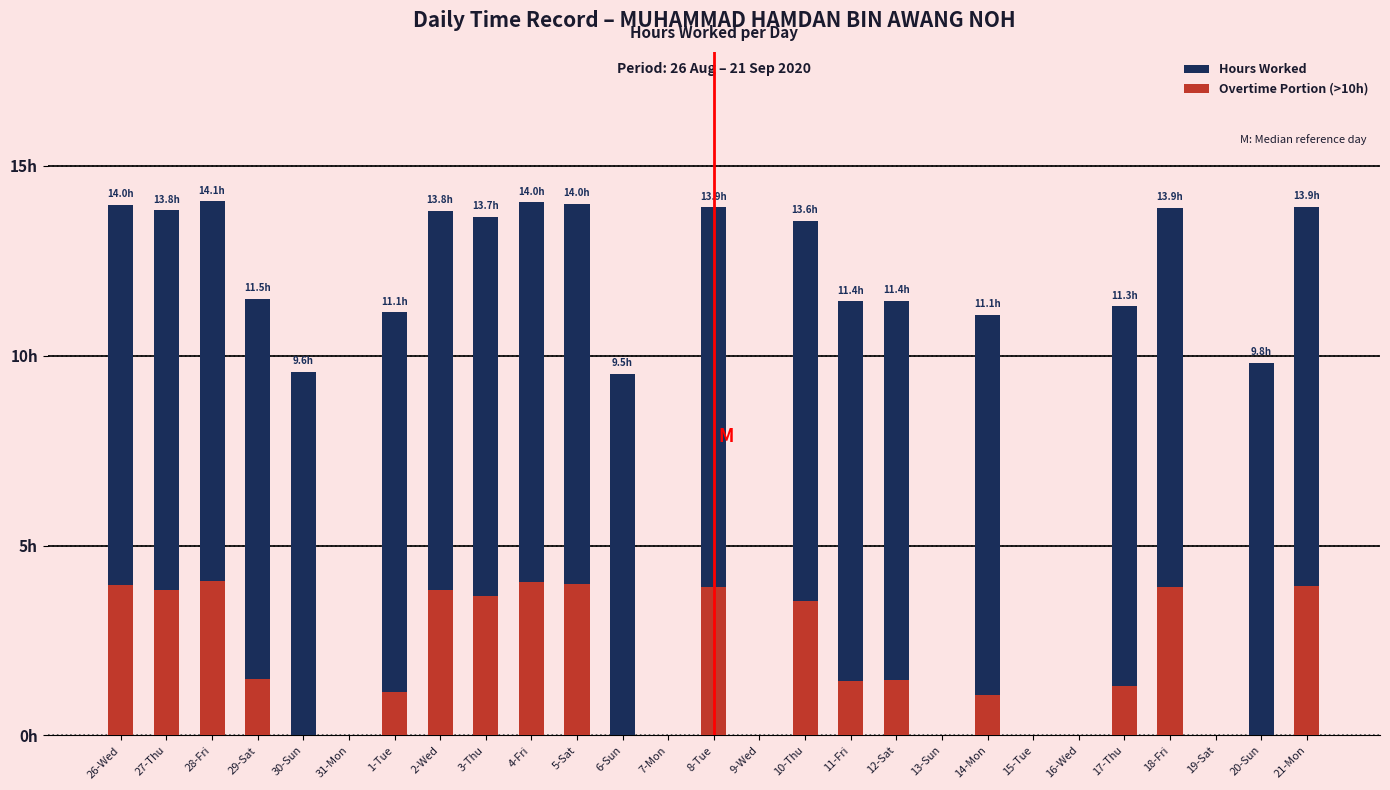

Does the chart contain any negative values?

No